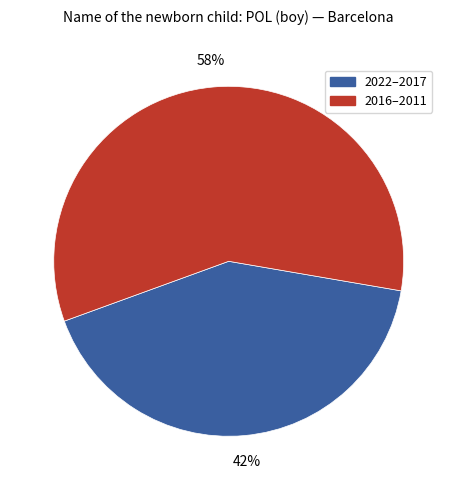

Count the number of slices in the pie.

2